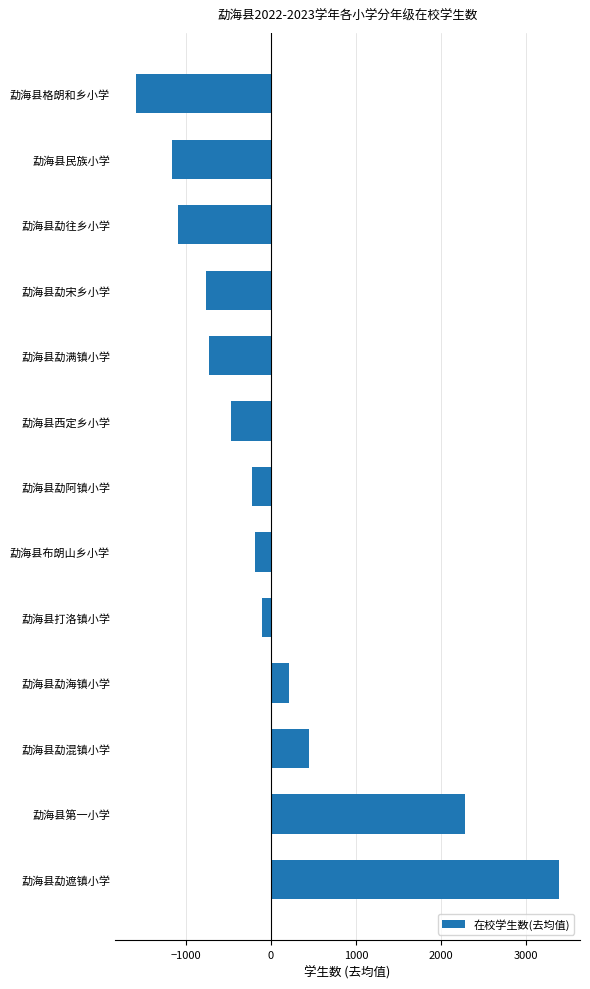

True or false: the data shows -2327.0 at 勐海县格朗和乡小学.

False